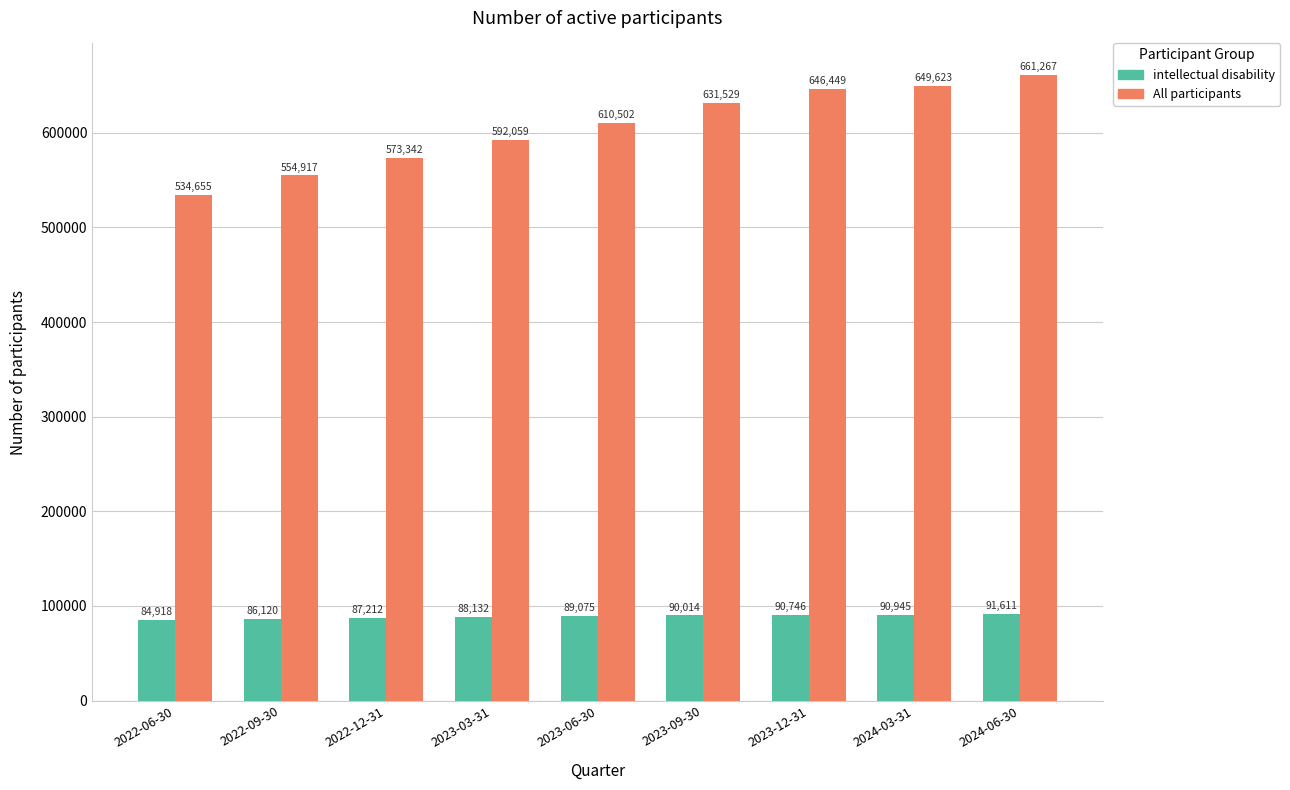

What is the label of the 1st bar from the left?

2022-06-30